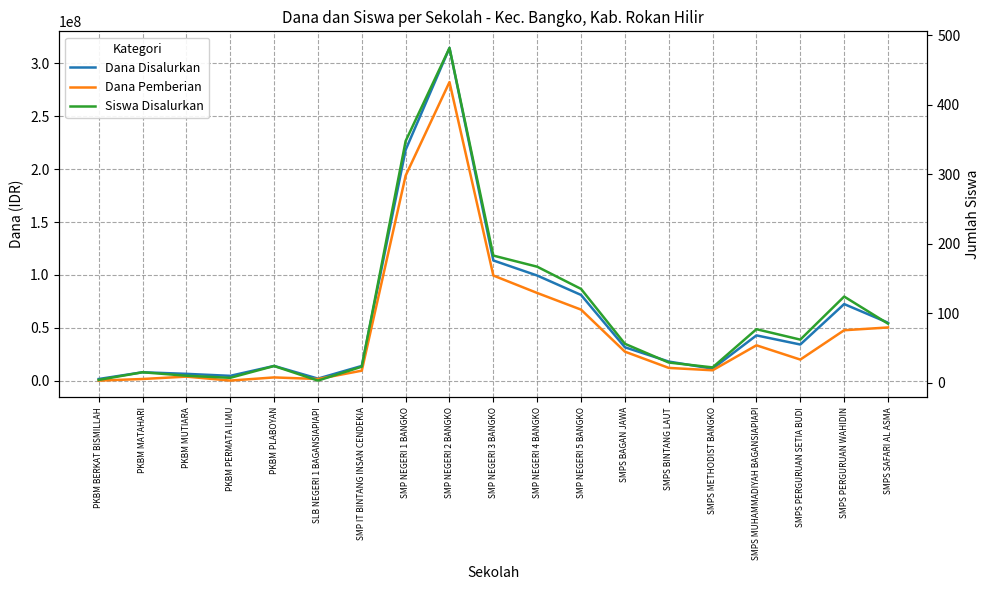

What is the label of the 5th point from the right?

SMPS METHODIST BANGKO